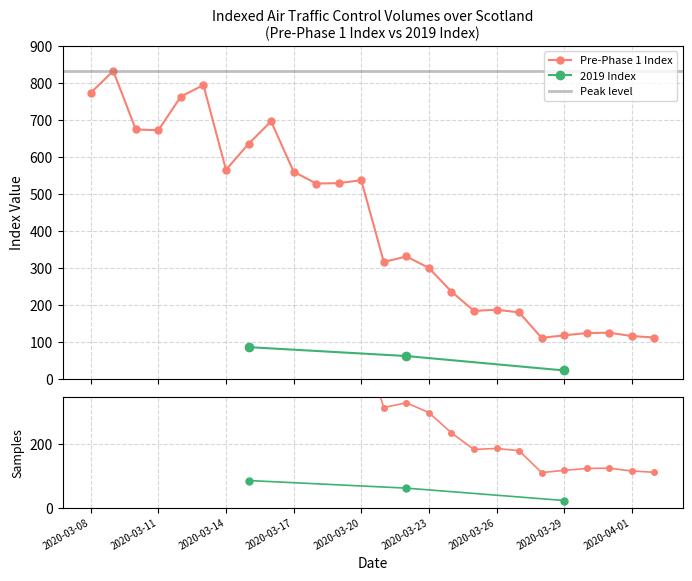

At which label is the value closest to 471?

2020-03-18